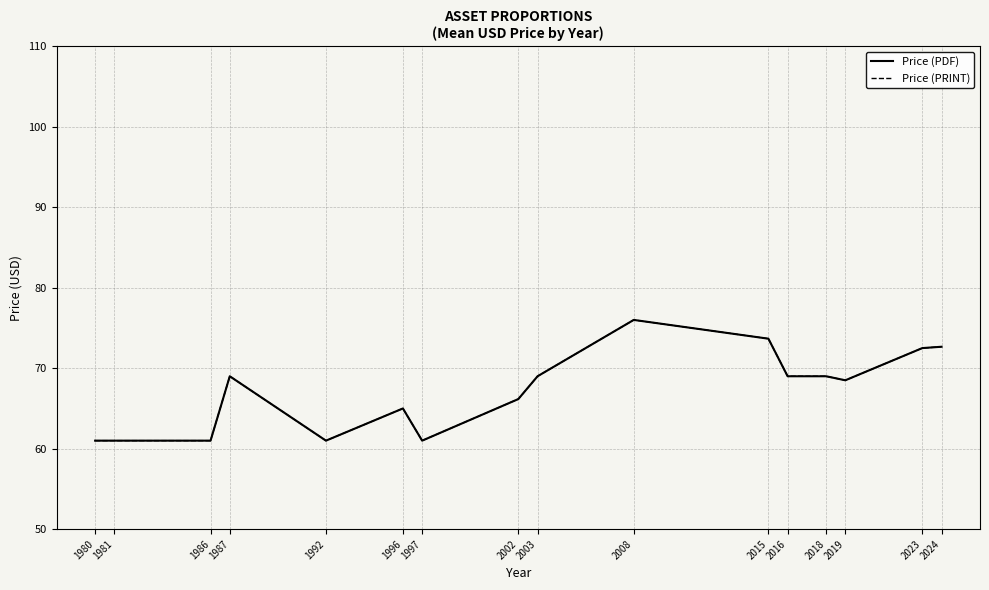

In Price (PRINT), how many points are lower than both neighbors (excluding endpoints)?

3